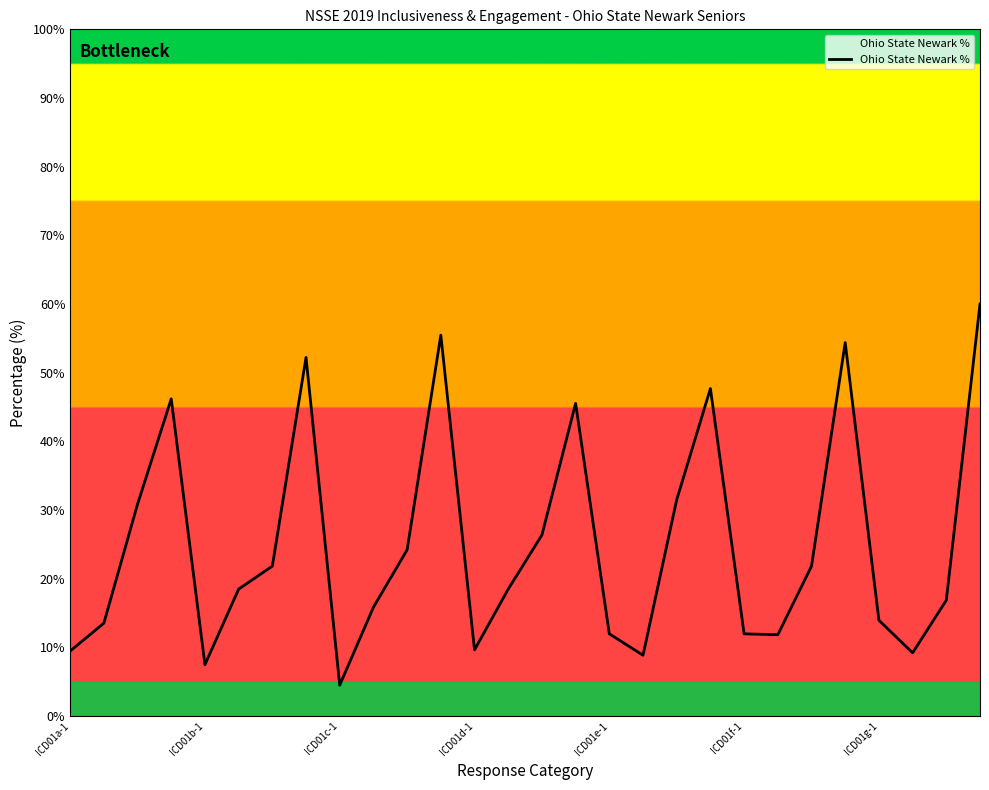

What is the difference between the maximum and minimum values?

55.5